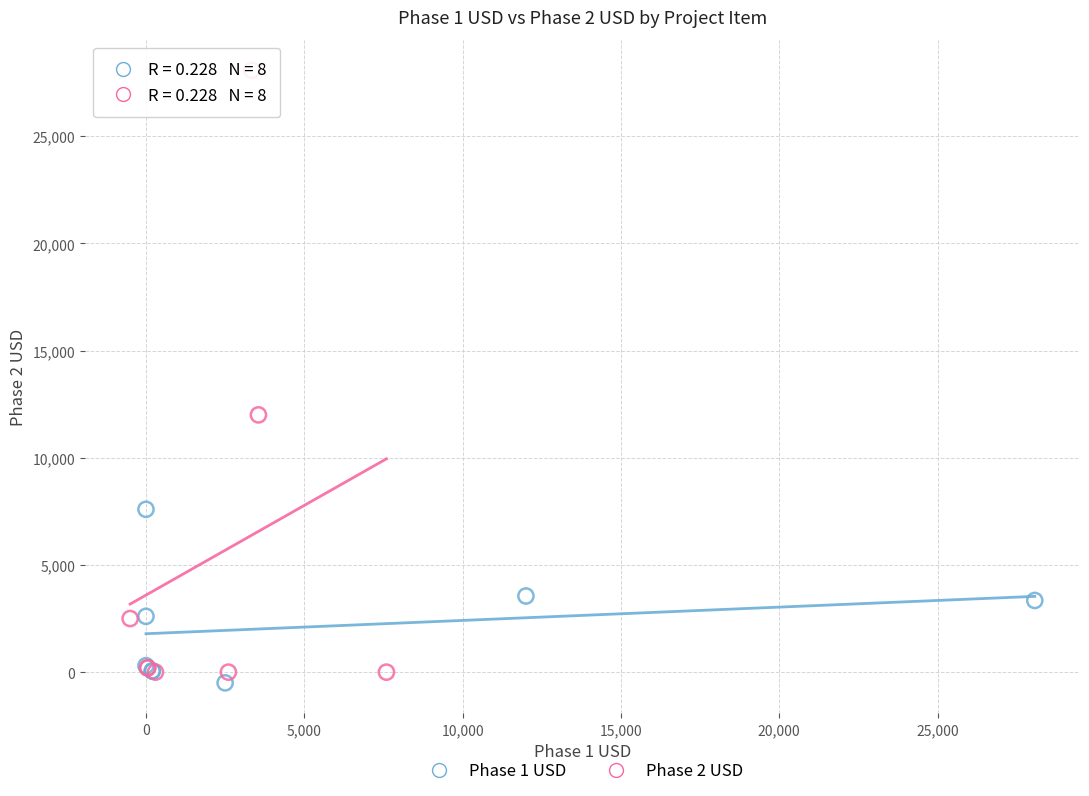

Which series reaches the maximum Y coordinate?

Phase 2 USD